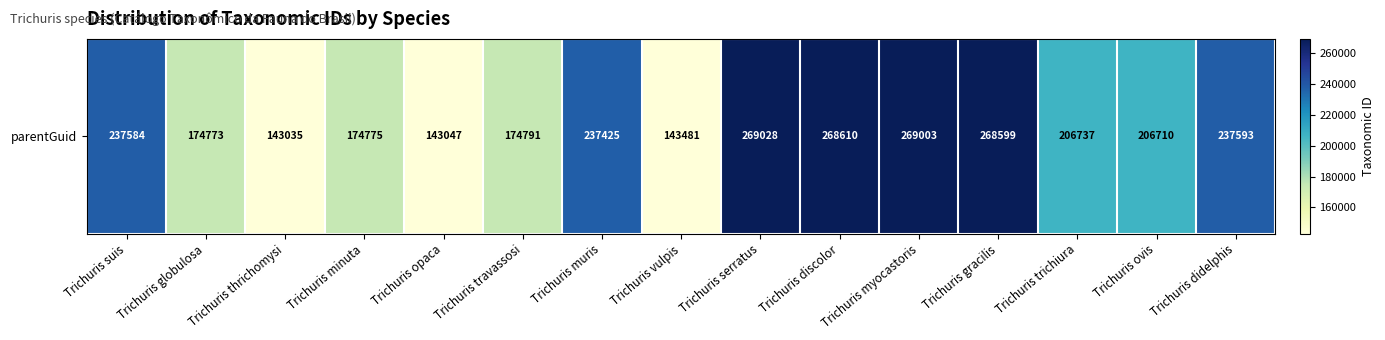

What is the maximum value shown in the chart?

269028